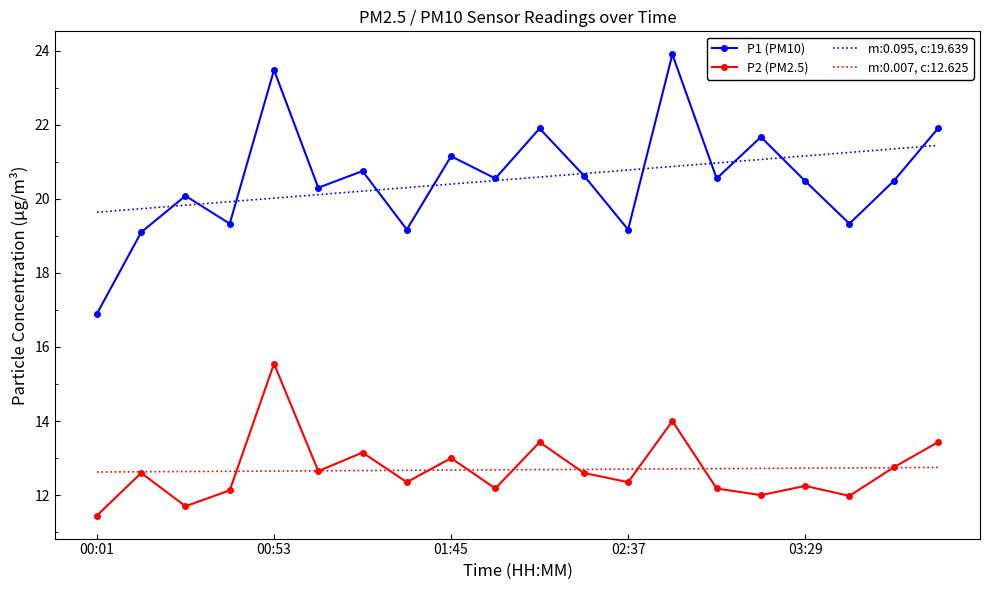

Rank the series by their maximum value, from lowest to highest.

m:0.007, c:12.625, P2 (PM2.5), m:0.095, c:19.639, P1 (PM10)